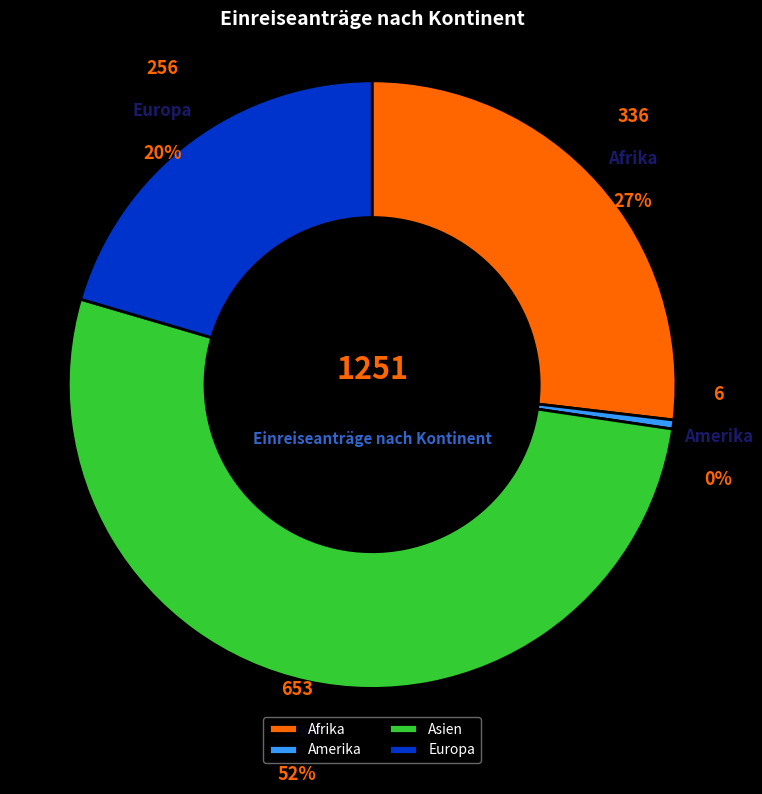

To the nearest percent, what portion does Afrika represent?

27%